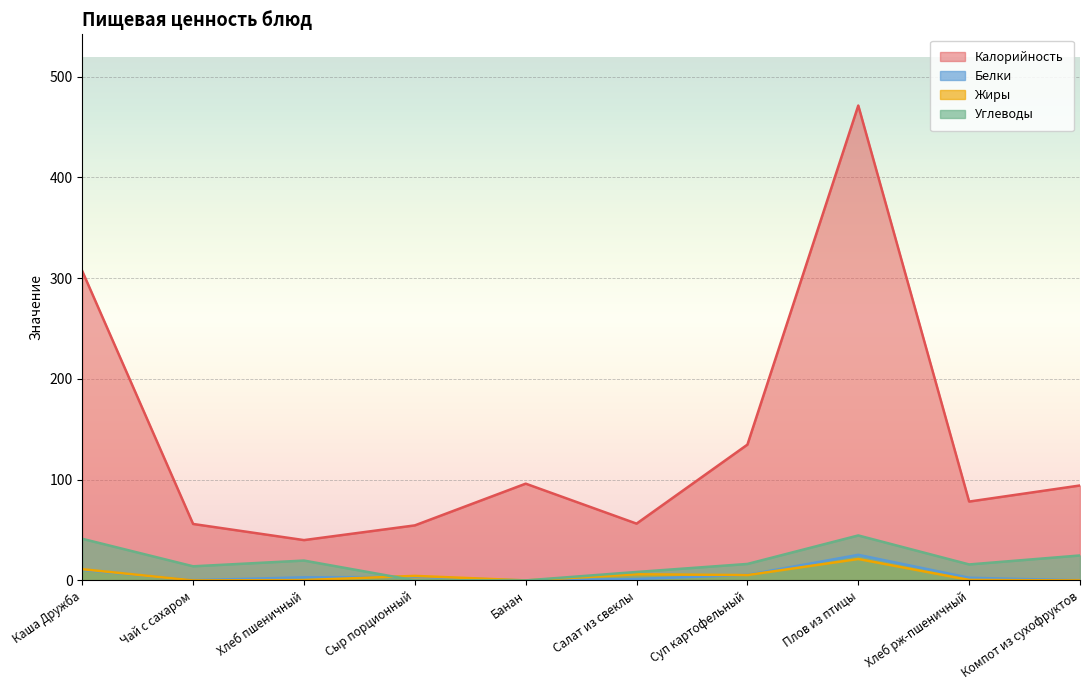

What are all the series names shown in the legend?

Калорийность, Белки, Жиры, Углеводы